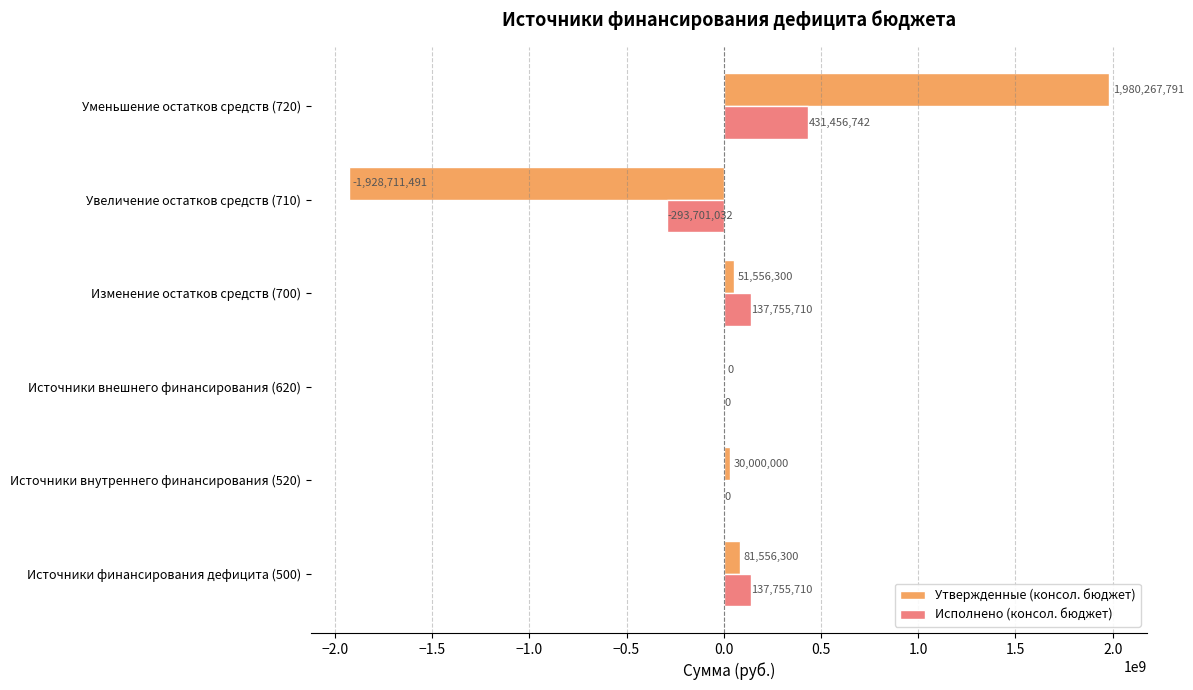

The value of Утвержденные (консол. бюджет) at Источники внешнего финансирования (620) is 2317154418.7. True or false?

False